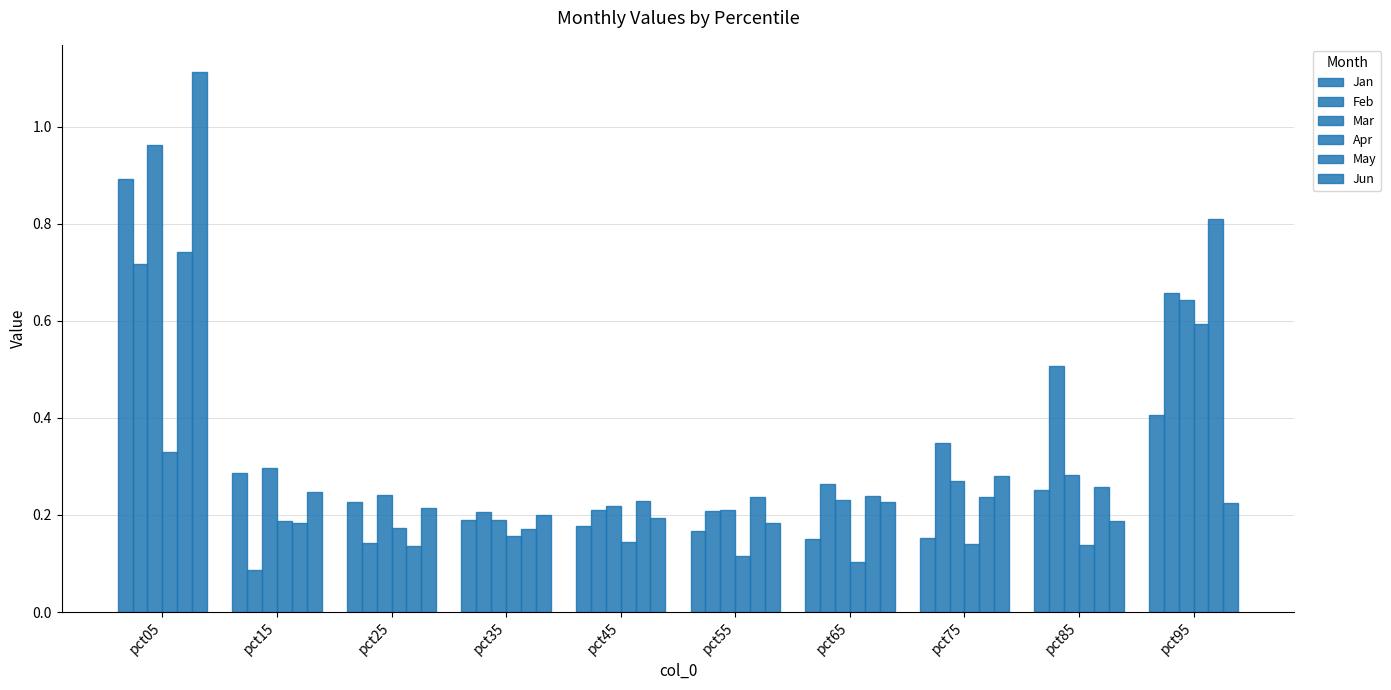

At which label does Mar reach its minimum?

pct35